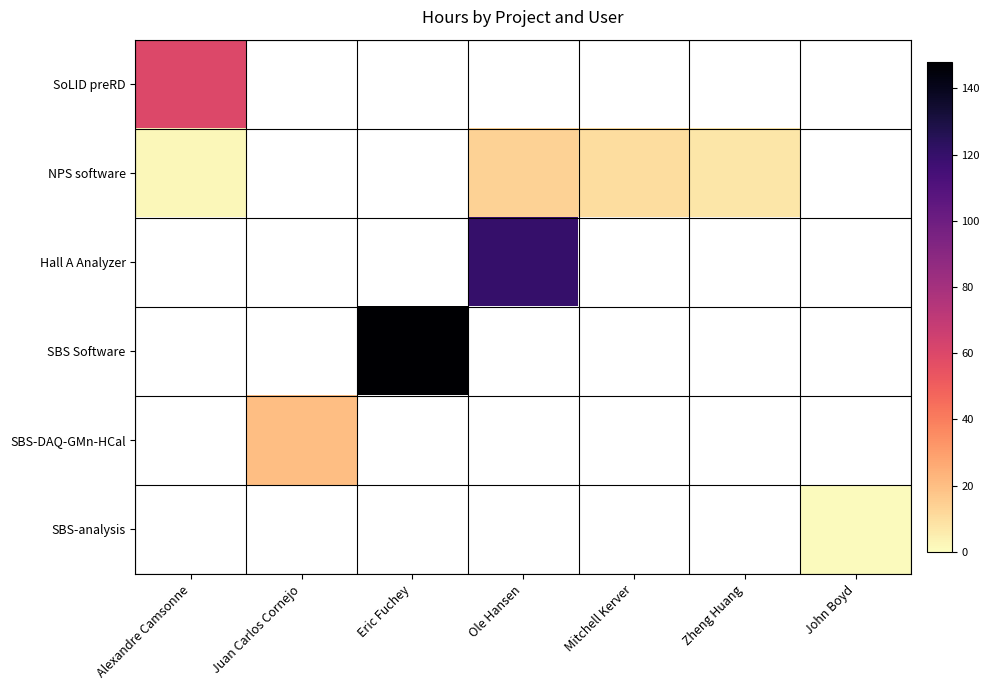

At how many categories does at least one series exceed 139?

1